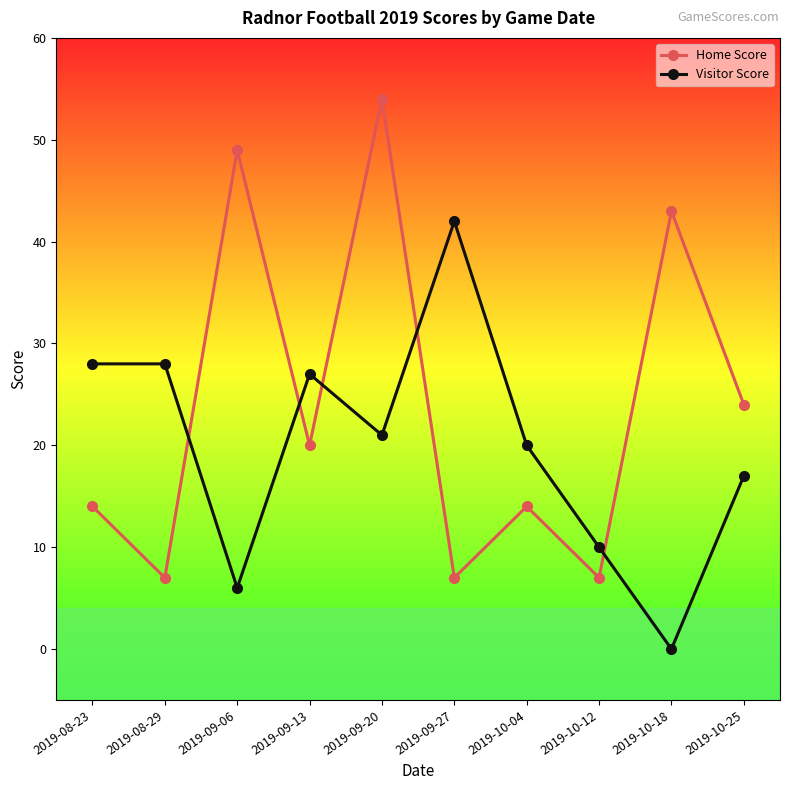

What is the label of the 5th point from the right?

2019-09-27